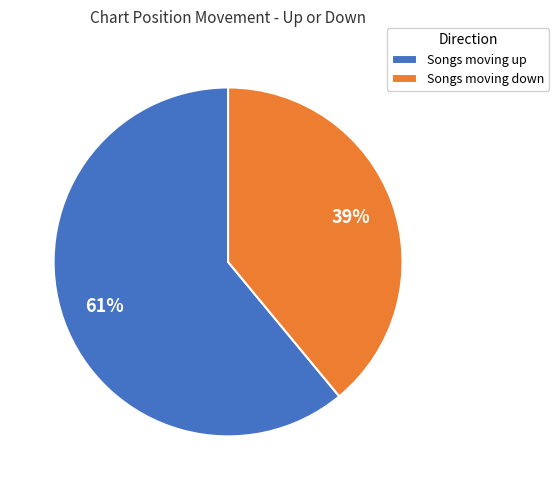

How many slices are in this pie chart?

2